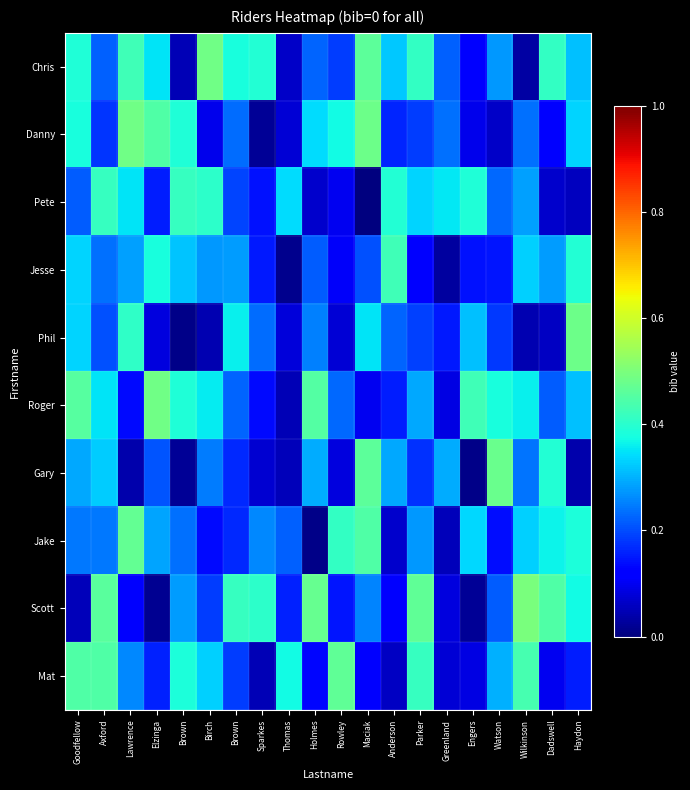

Which series has the largest total across all categories?

Chris